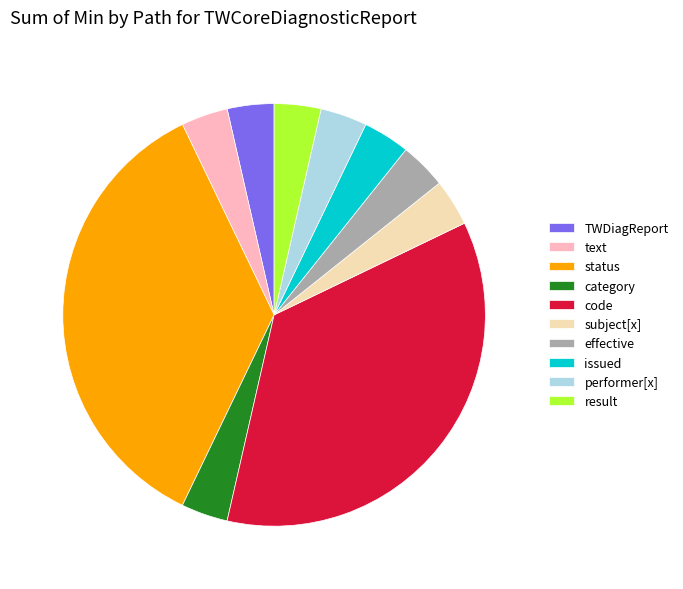

Which has a higher value, code or performer[x]?

code